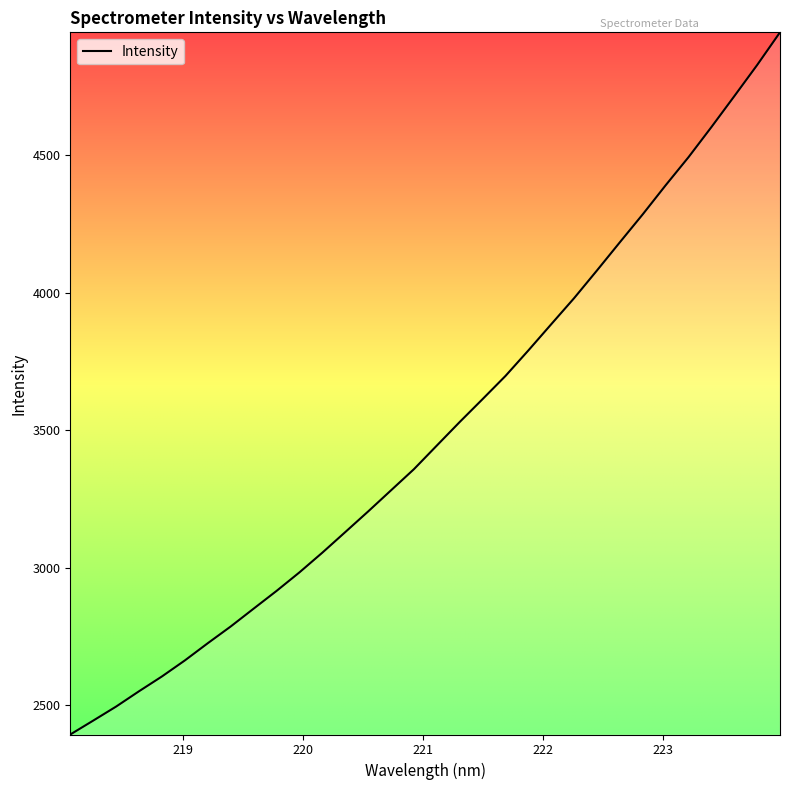

Count the number of categories in the chart.

32